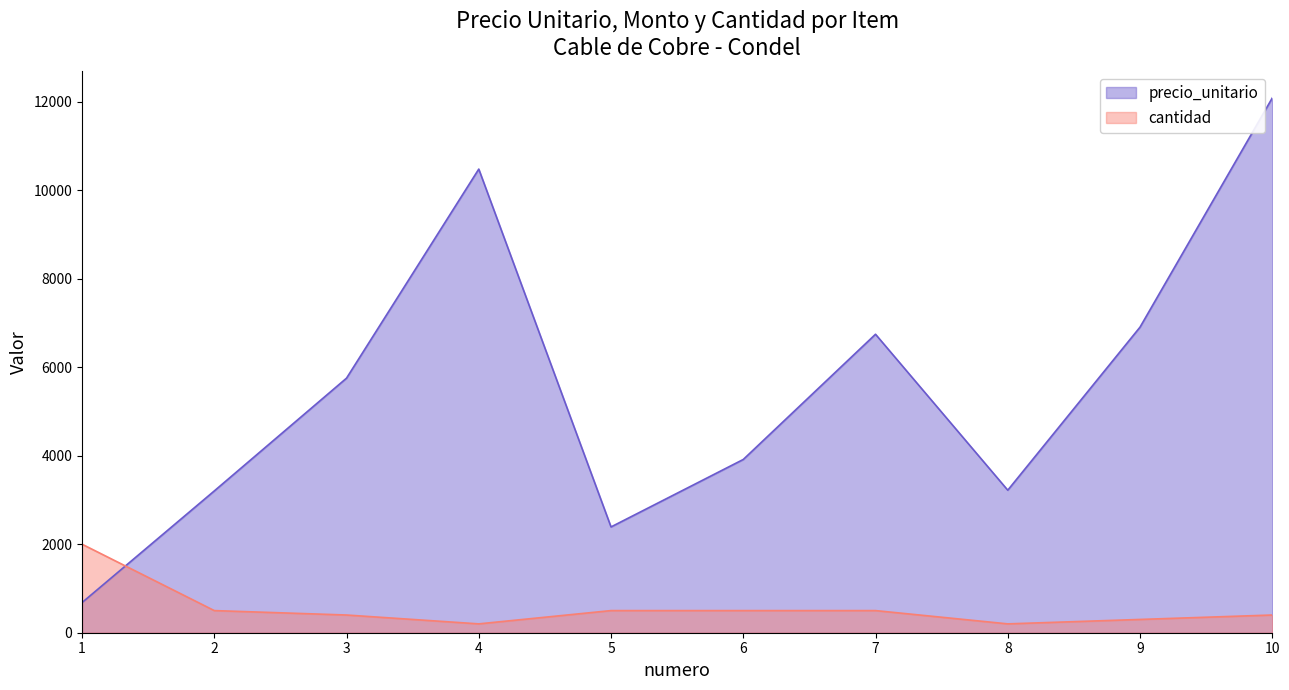

Is the value of precio_unitario at 4 greater than the value of cantidad at 4?

Yes